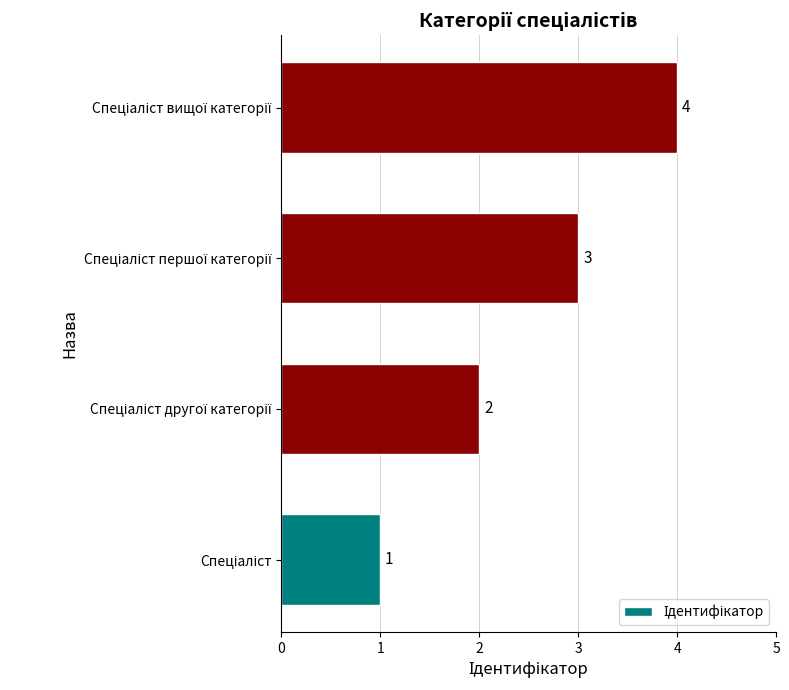

What is the maximum value shown in the chart?

4